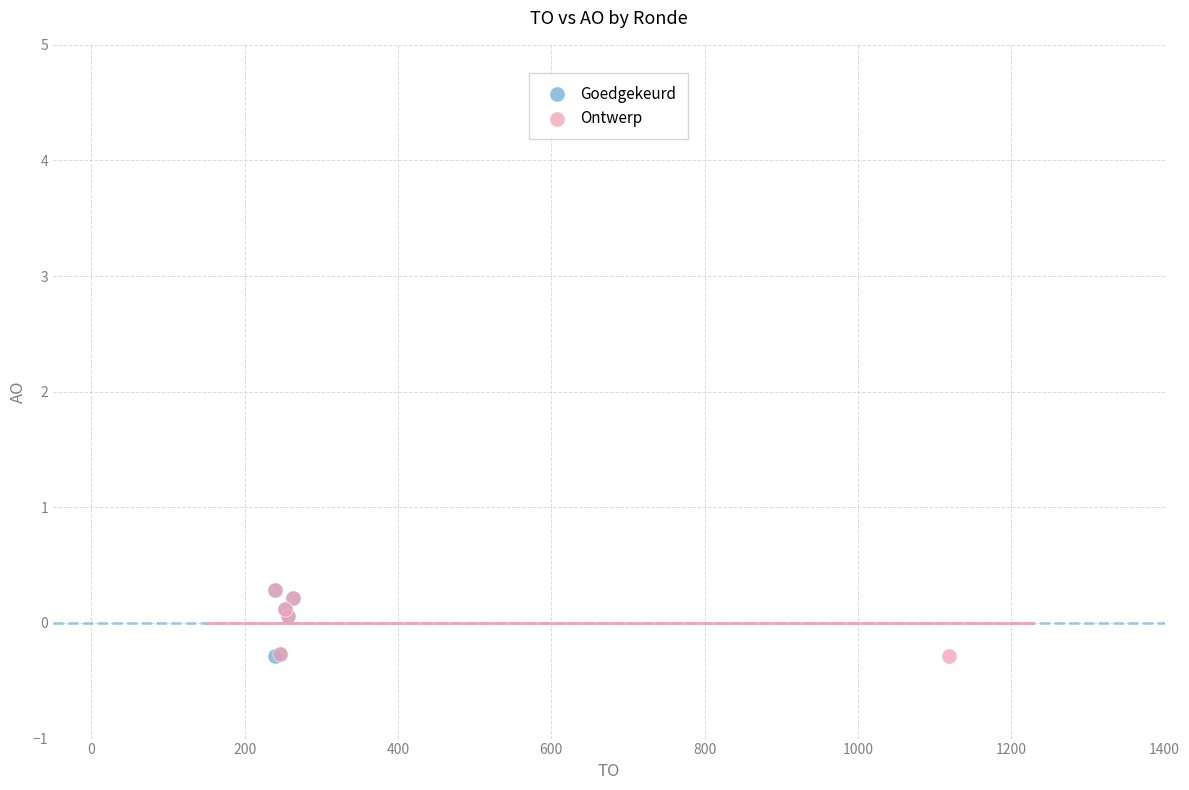

What are all the series names shown in the legend?

Goedgekeurd, Ontwerp